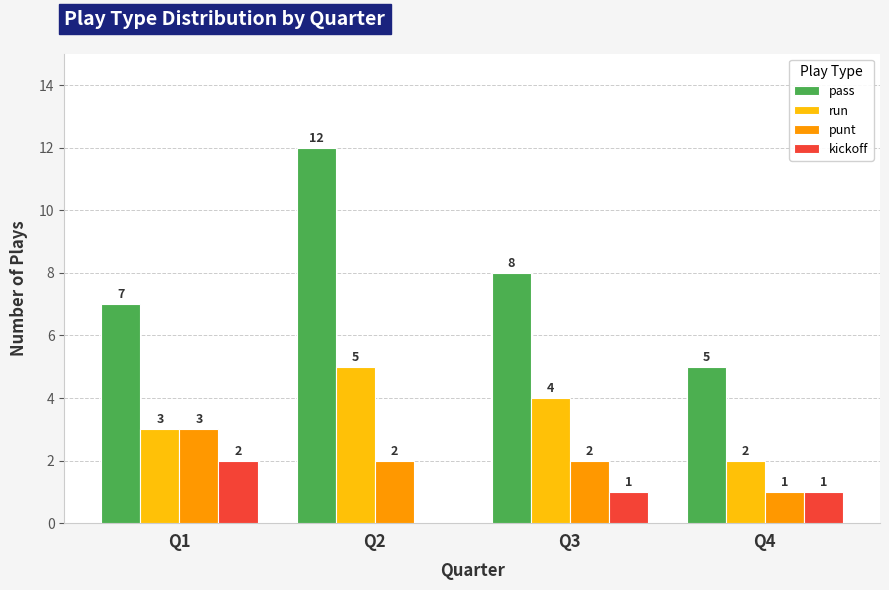

What is the highest value of the punt series?

3